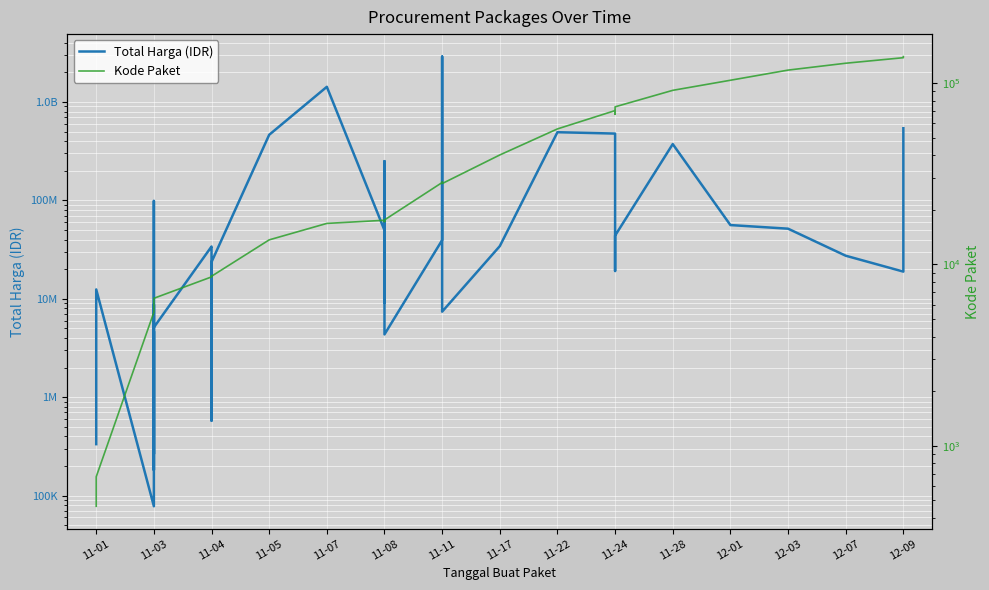

How many series are shown in this chart?

2